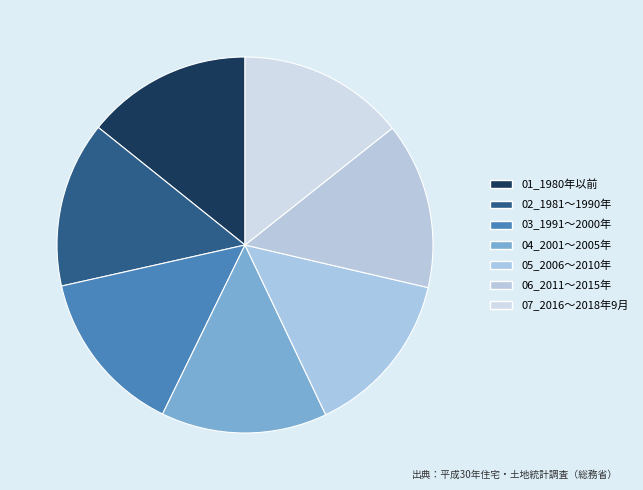

Is there a majority slice in this chart?

No